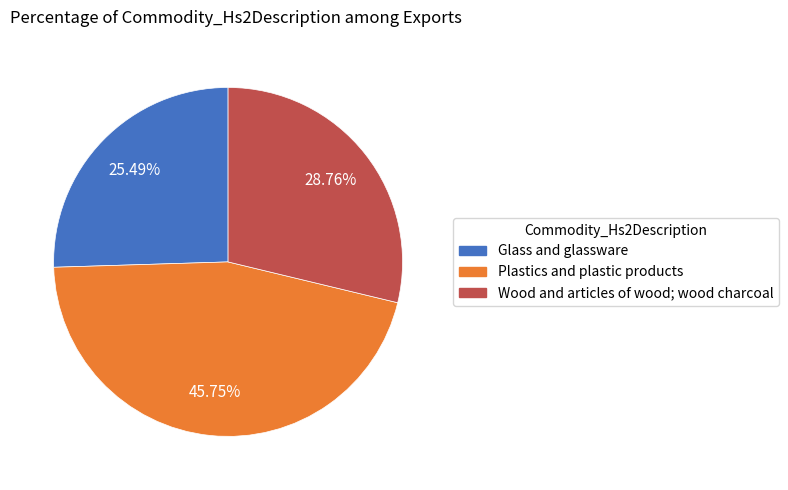

The Glass and glassware slice represents 40% of the pie. True or false?

False